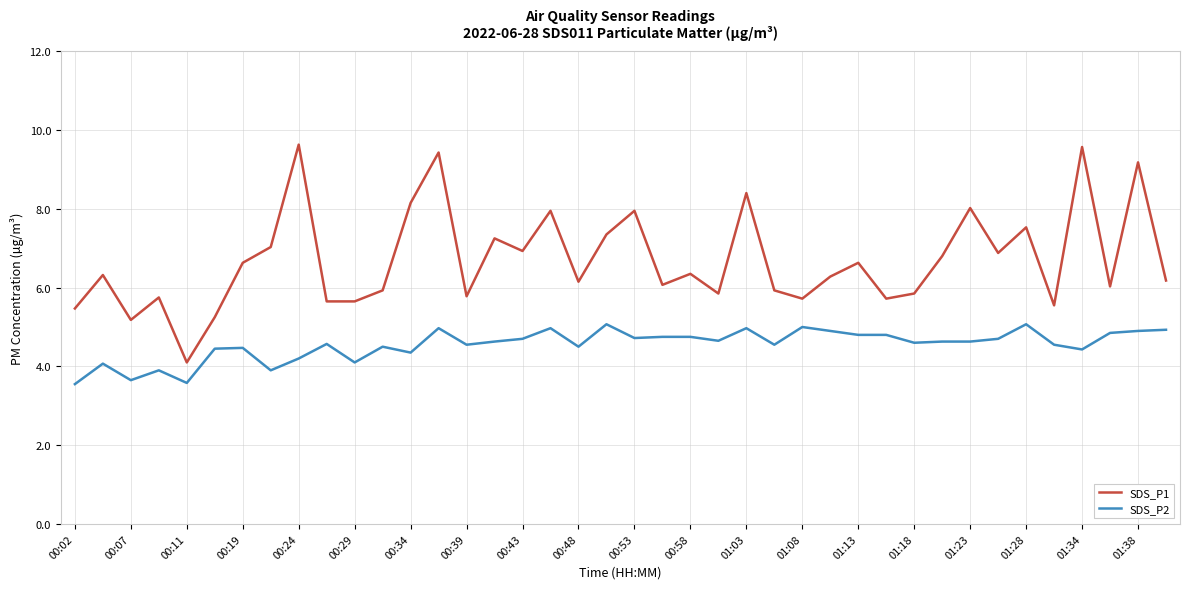

List the series in order of their overall mean, highest first.

SDS_P1, SDS_P2